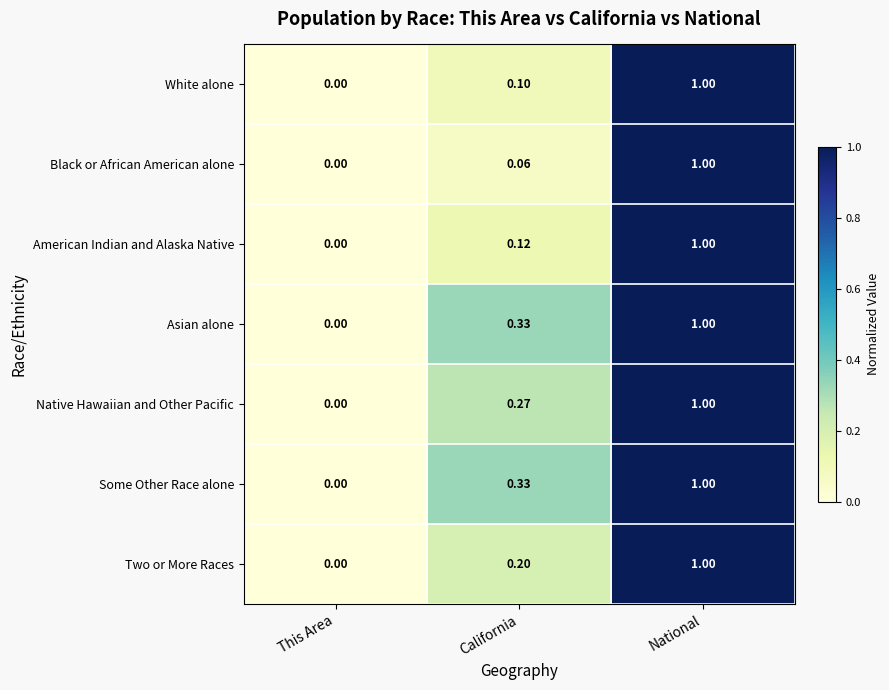

Rank the categories by Asian alone value from highest to lowest.

National, California, This Area